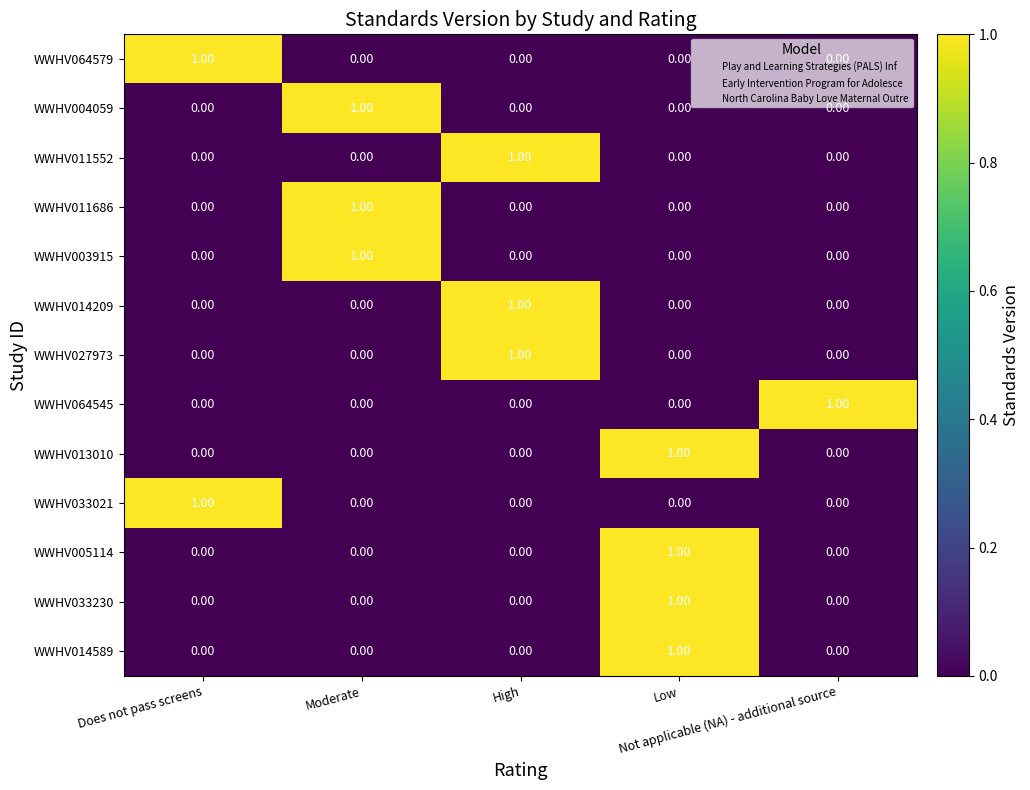

At how many categories does at least one series exceed 0?

5